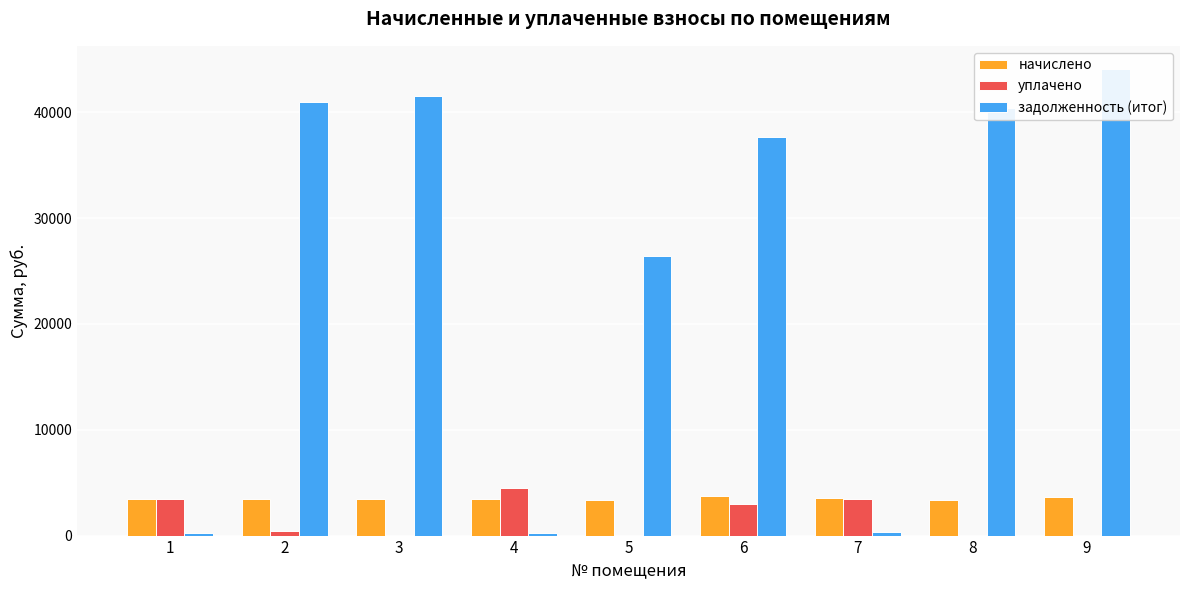

Reading left to right, list all the values displayed in this chart.

начислено: 3460.6	3460.6	3476.5	3460.6	3348.6	3740.3	3516.5	3372.6	3628.3
уплачено: 3431.1	403.3	0.0	4457.8	0.0	3000.0	3486.6	0.0	0.0
задолженность (итог): 288.4	40932.8	41519.7	288.4	26454.5	37697.0	293.0	40400.2	44061.7